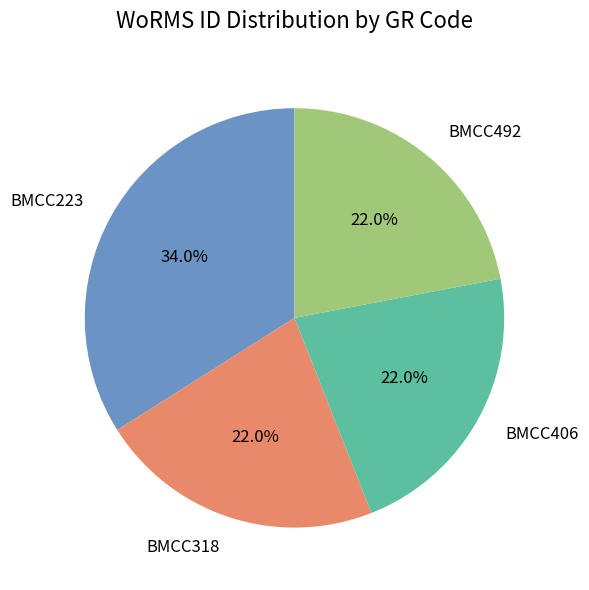

What is the ratio of the value at BMCC318 to the value at BMCC223?

0.6